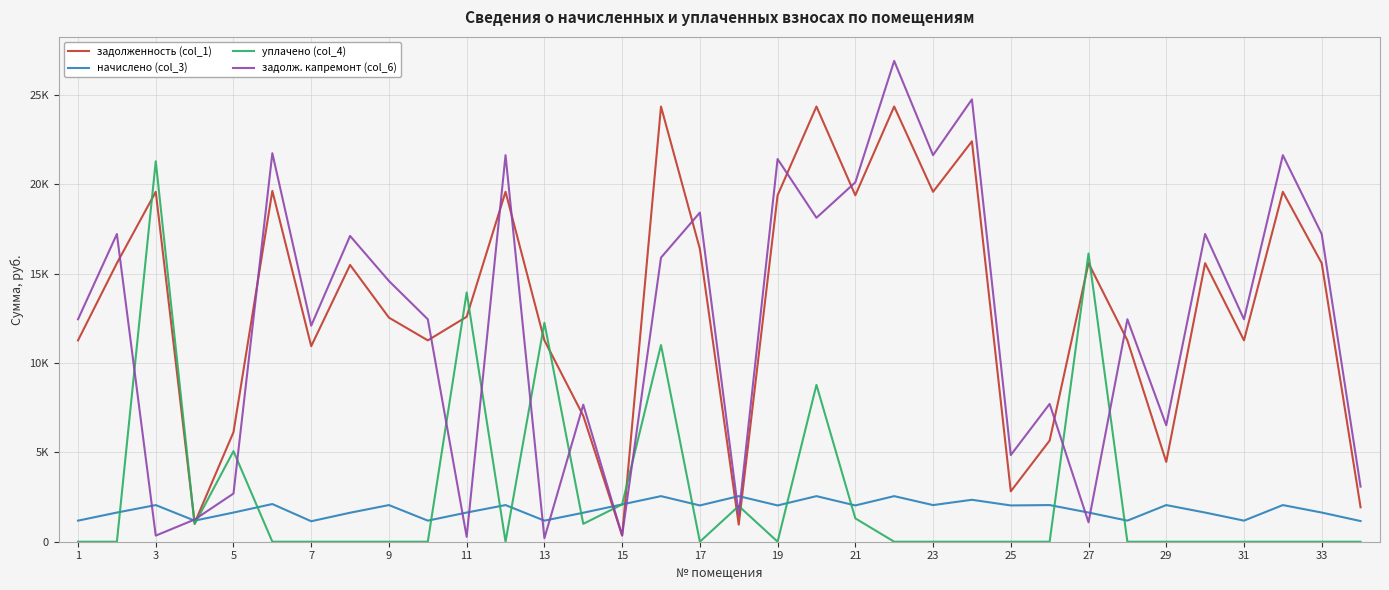

What are all the series names shown in the legend?

задолженность (col_1), начислено (col_3), уплачено (col_4), задолж. капремонт (col_6)